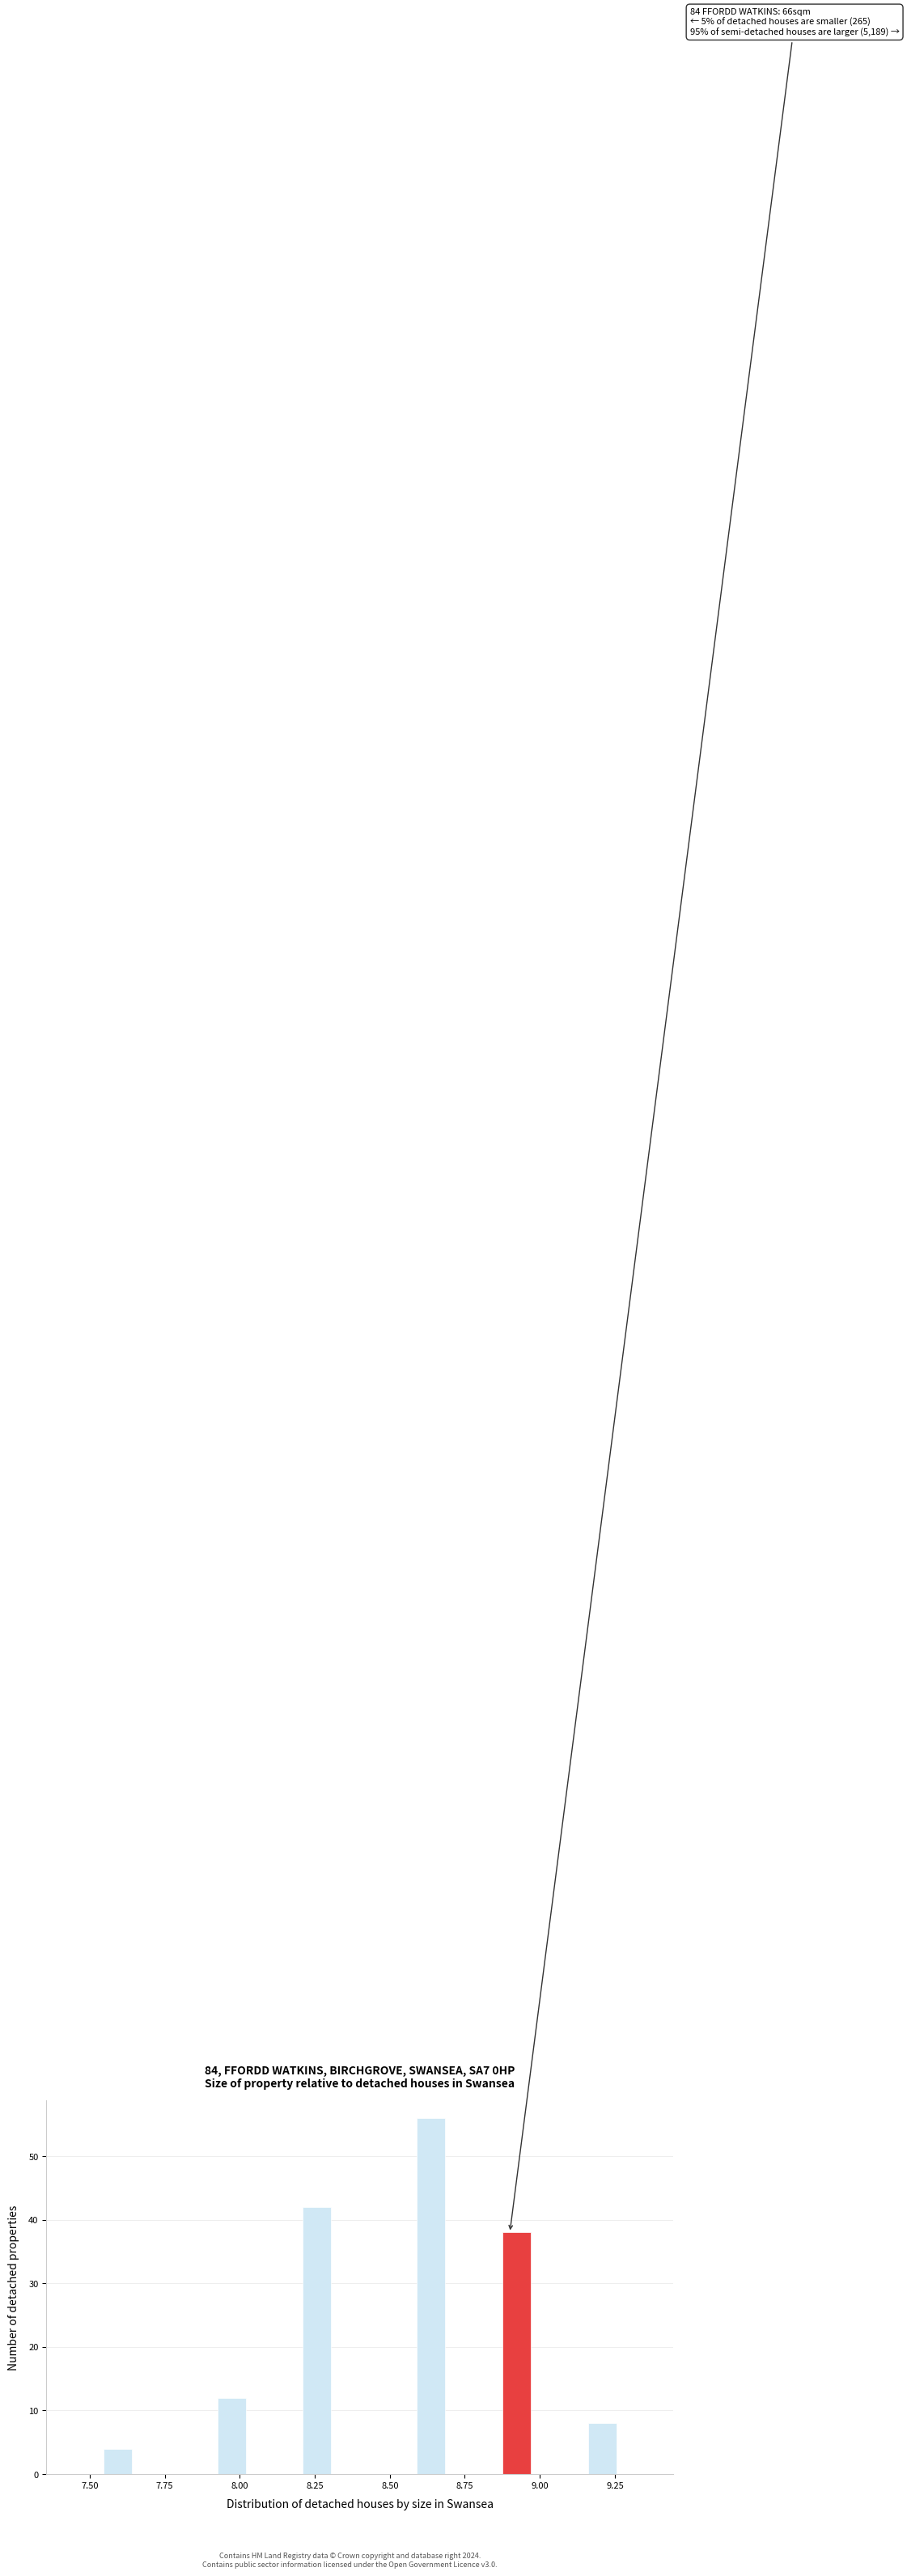

Around what value on the x-axis is the tallest bar? Give the approximate position of its centre, as read against the axis.

8.65